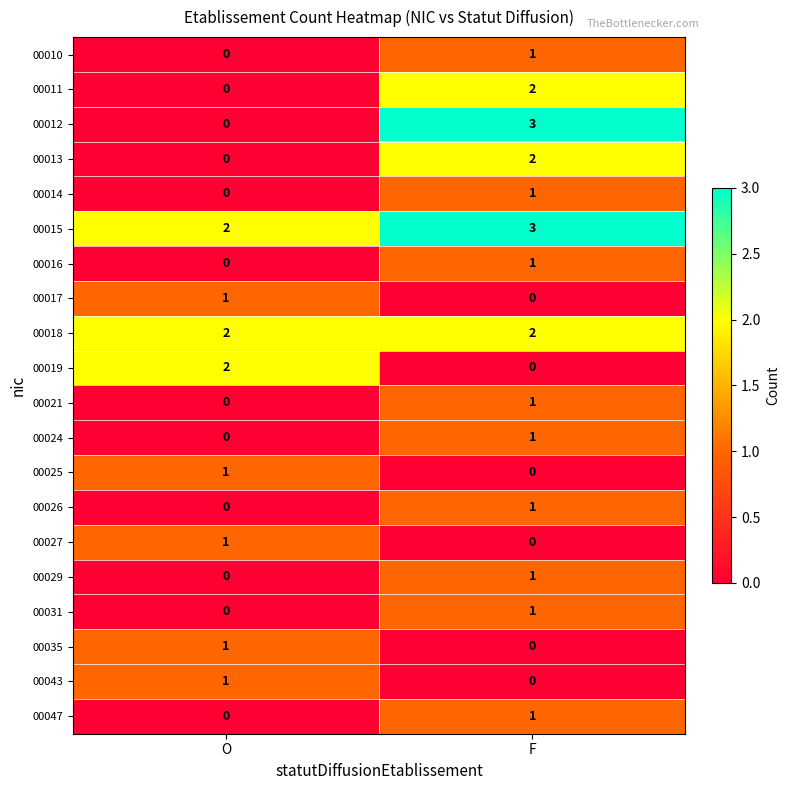

What is the total value across all series at F?

21